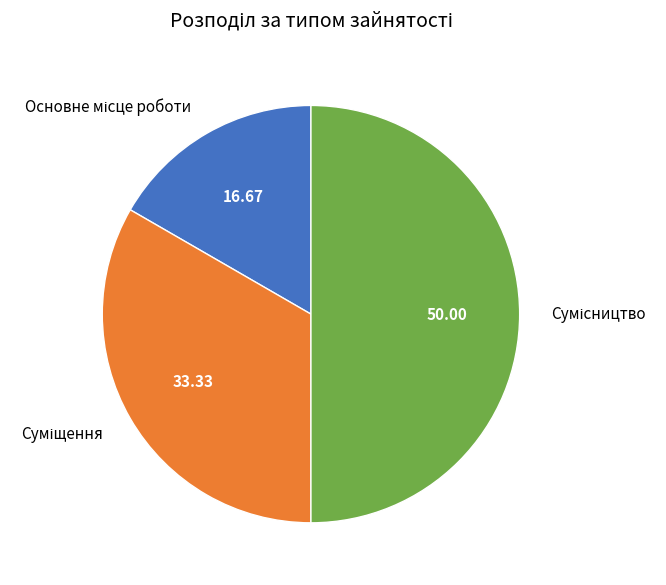

To the nearest percent, what is the combined percentage of Сумісництво and Суміщення?

83%